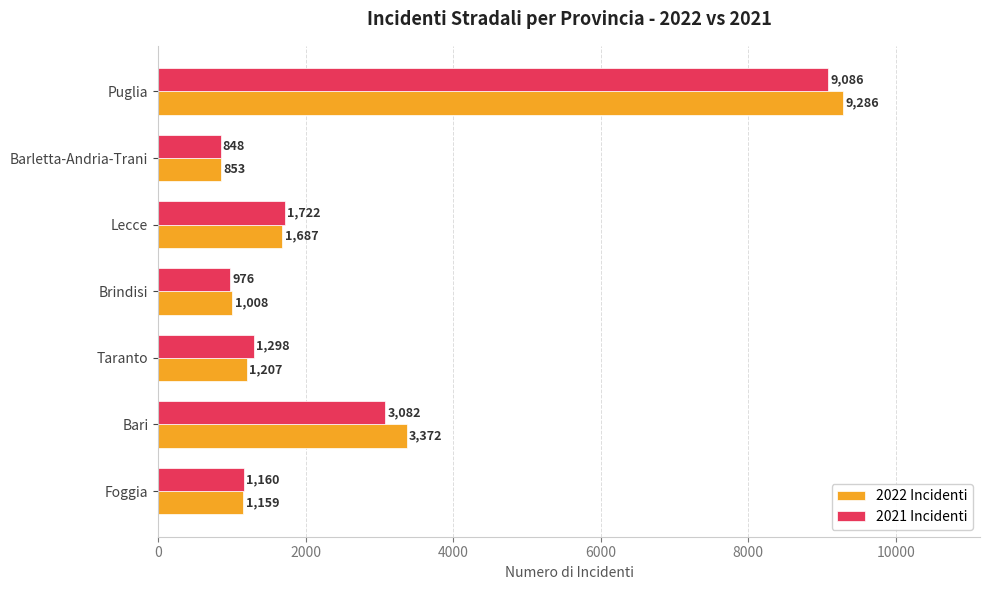

What is the sum of all 2021 Incidenti values?

18172